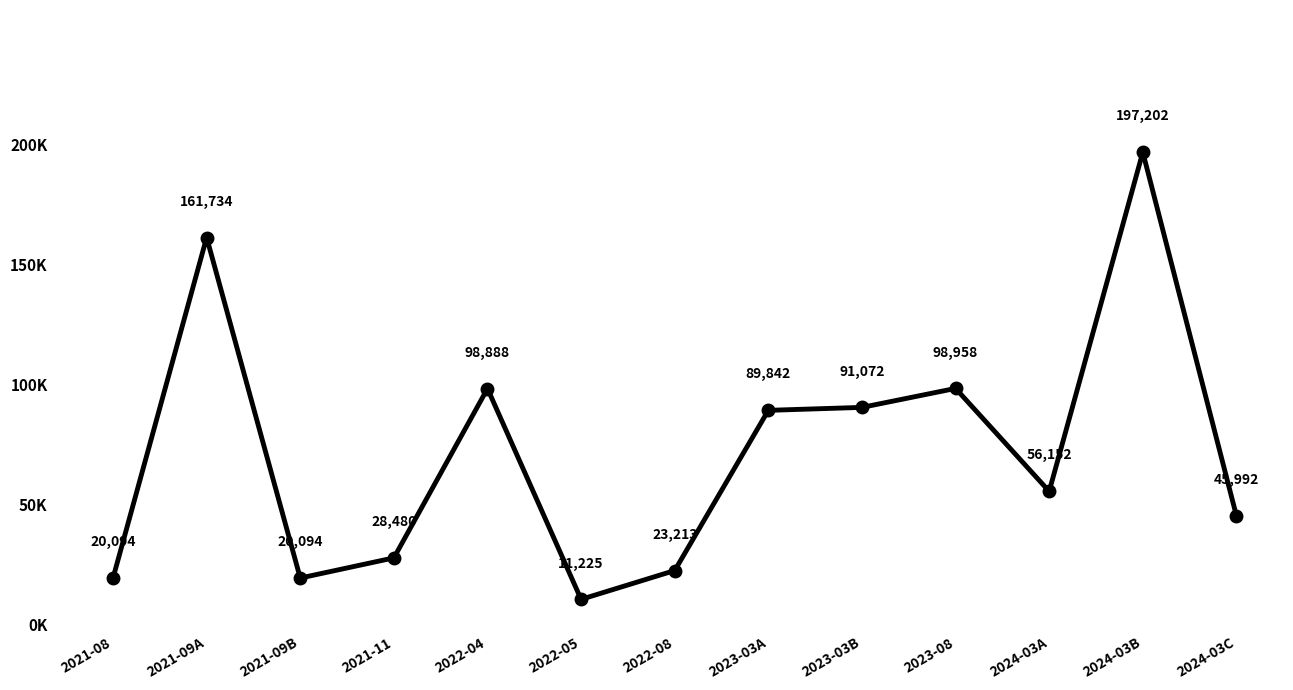

What is the difference between the maximum and minimum values?

185977